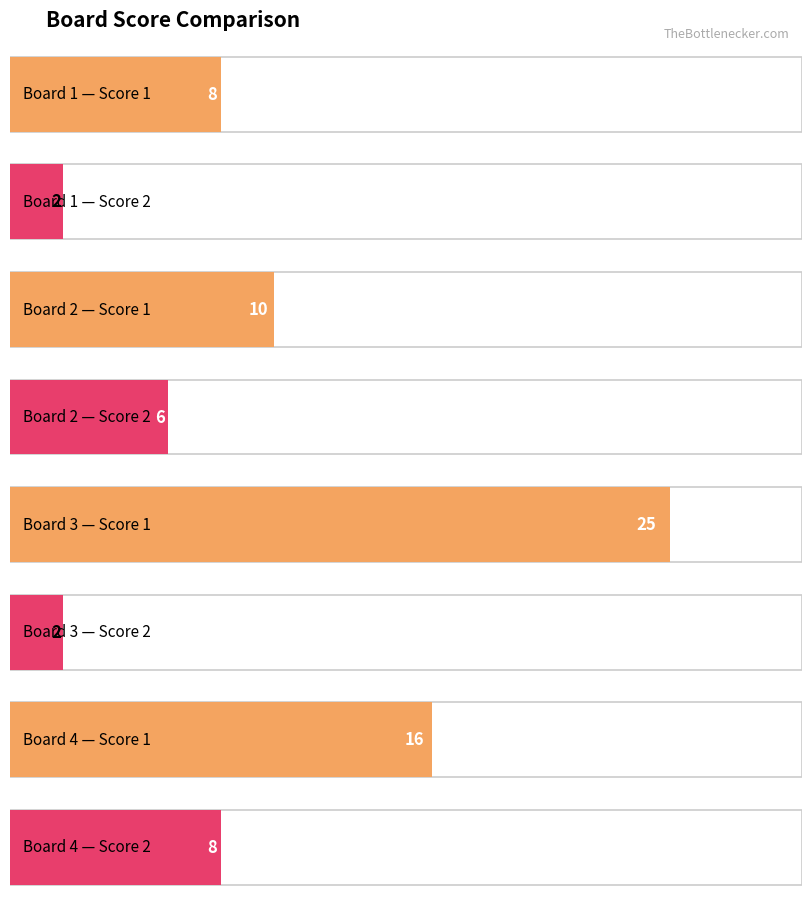

At which category is the sum across all series the highest?

3